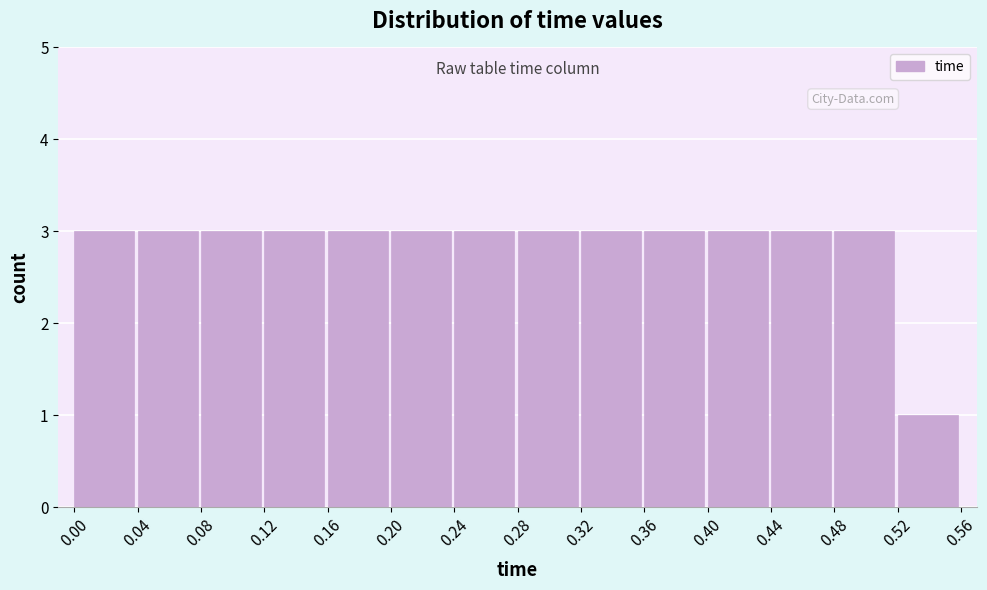

Reading left to right, list all the values displayed in this chart.

0.00=3	0.04=3	0.08=3	0.12=3	0.16=3	0.20=3	0.24=3	0.28=3	0.32=3	0.36=3	0.40=3	0.44=3	0.48=3	0.52=1